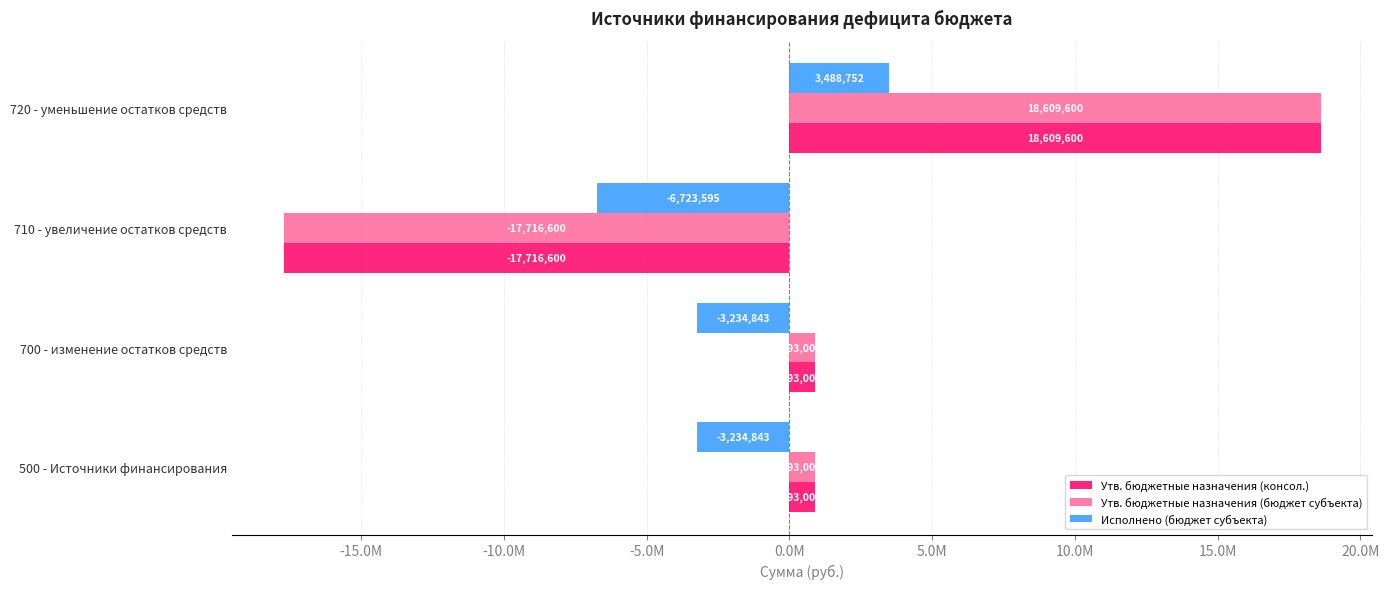

What are all the series names shown in the legend?

Утв. бюджетные назначения (консол.), Утв. бюджетные назначения (бюджет субъекта), Исполнено (бюджет субъекта)